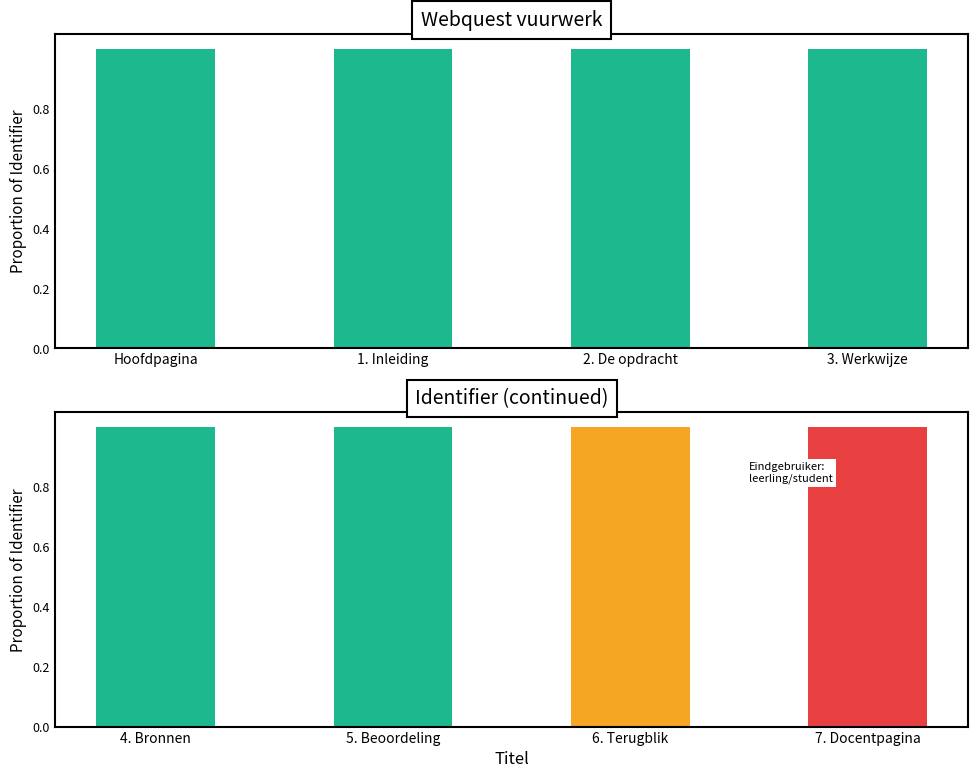

The value at 7. Docentpagina is 0.4. True or false?

False